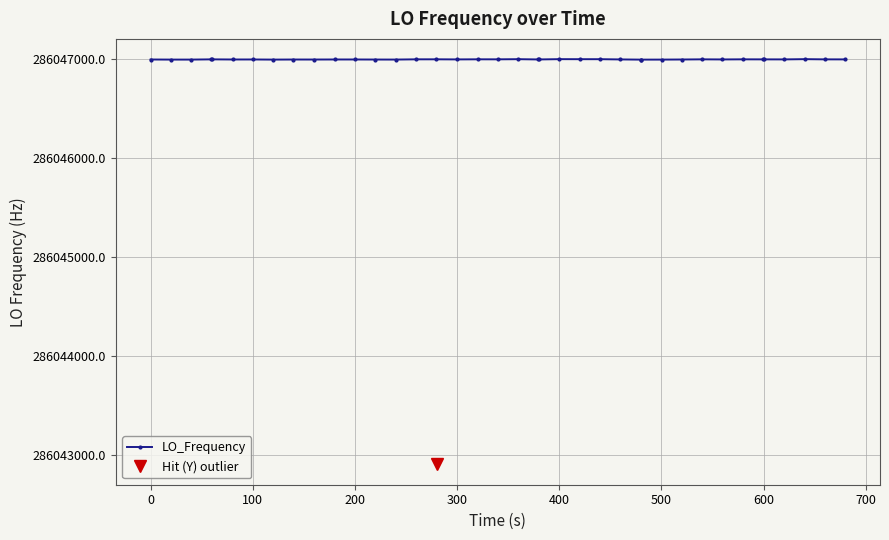

What is the difference between the maximum and minimum values?

4097.7